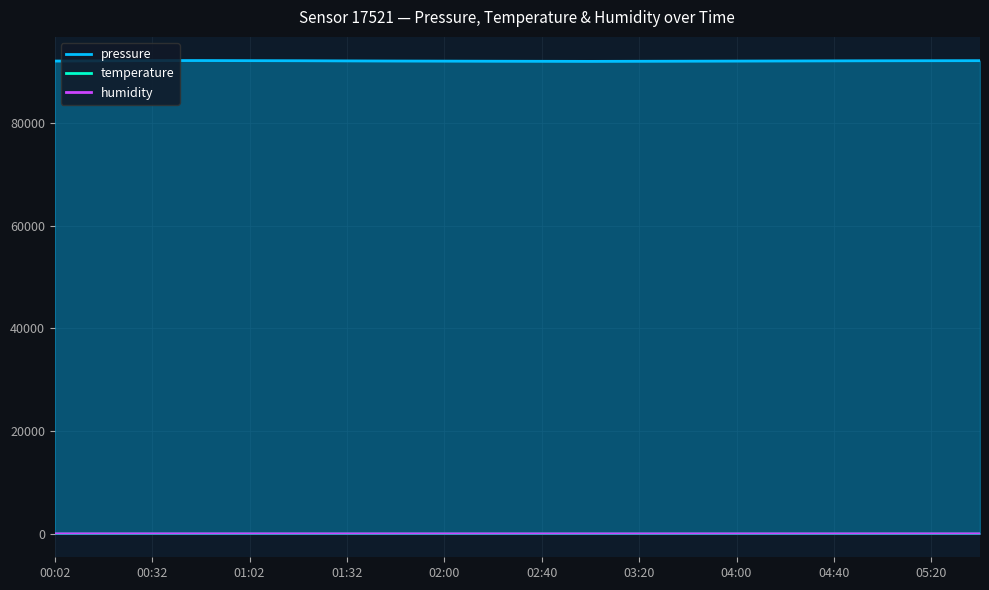

Where is the first local maximum for temperature?

00:47